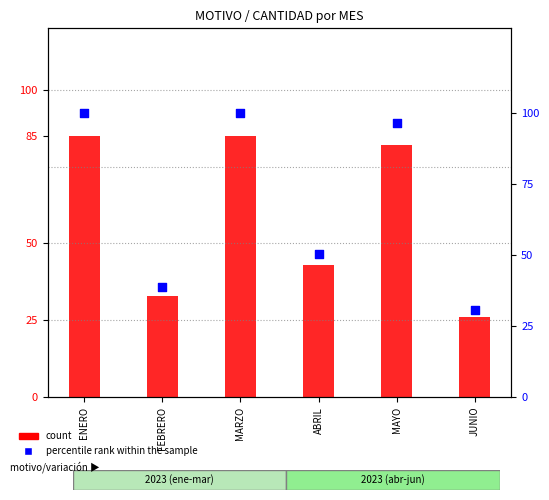

At how many categories does at least one series exceed 68?

3